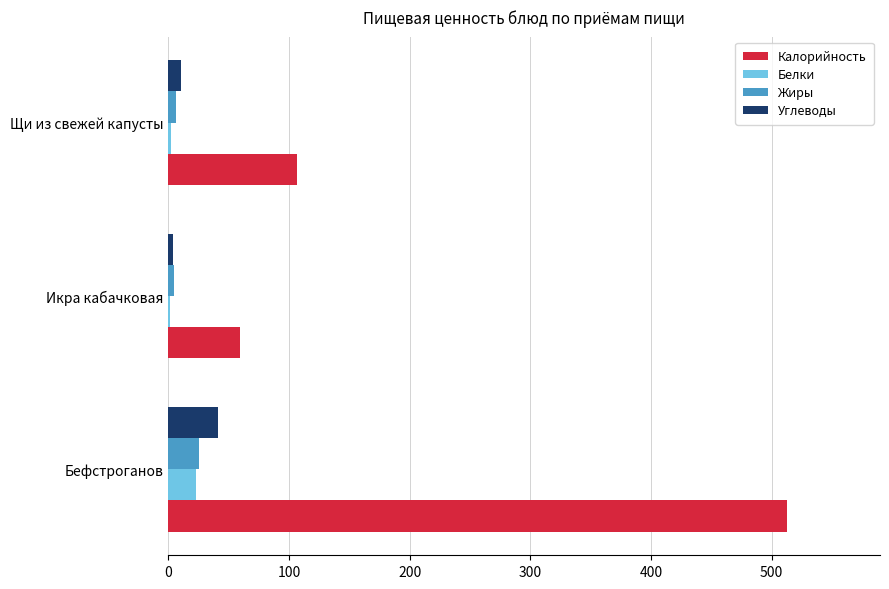

The value of Калорийность at Икра кабачковая is 30.8. True or false?

False